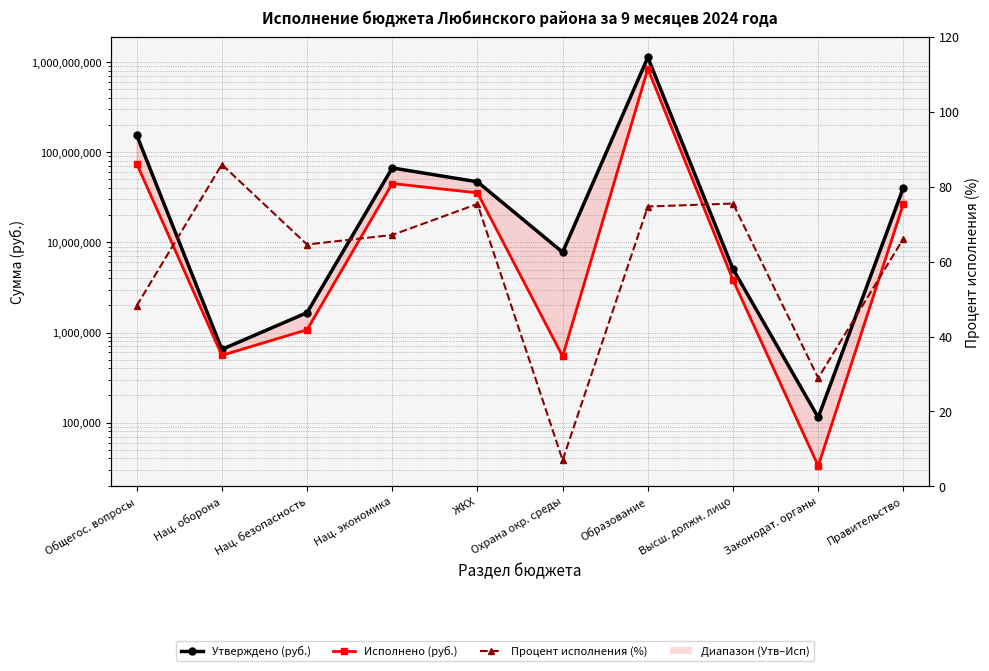

What is the sum of all Утверждено (руб.) values?

1459205863.3